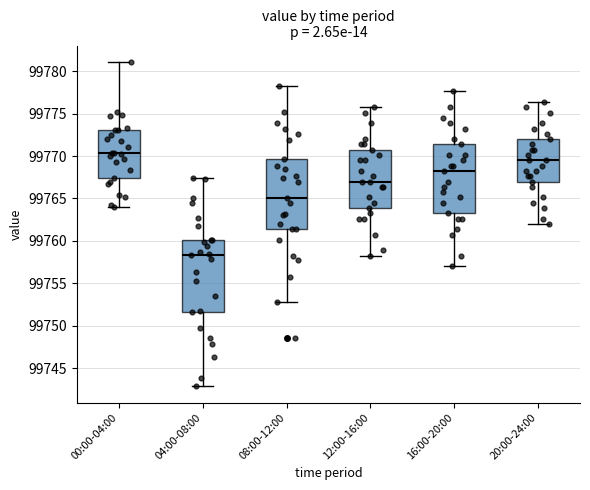

Reading left to right, transcribe this box plot: for each box, give where its median line is, the range the box spans, and where its two whiskers end, as read against the y-axis. The values are not printed on the chart, so give them approximately, as read against the axis.

00:00-04:00: median 99770.5, box 99767.5 to 99773.0, whiskers 99764.0 to 99781.0
04:00-08:00: median 99758.5, box 99751.5 to 99760.0, whiskers 99743.0 to 99767.5
08:00-12:00: median 99765.0, box 99761.5 to 99769.5, whiskers 99753.0 to 99778.5
12:00-16:00: median 99767.0, box 99764.0 to 99771.0, whiskers 99758.5 to 99776.0
16:00-20:00: median 99768.5, box 99763.5 to 99771.5, whiskers 99757.0 to 99777.5
20:00-24:00: median 99769.5, box 99767.0 to 99772.0, whiskers 99762.0 to 99776.5